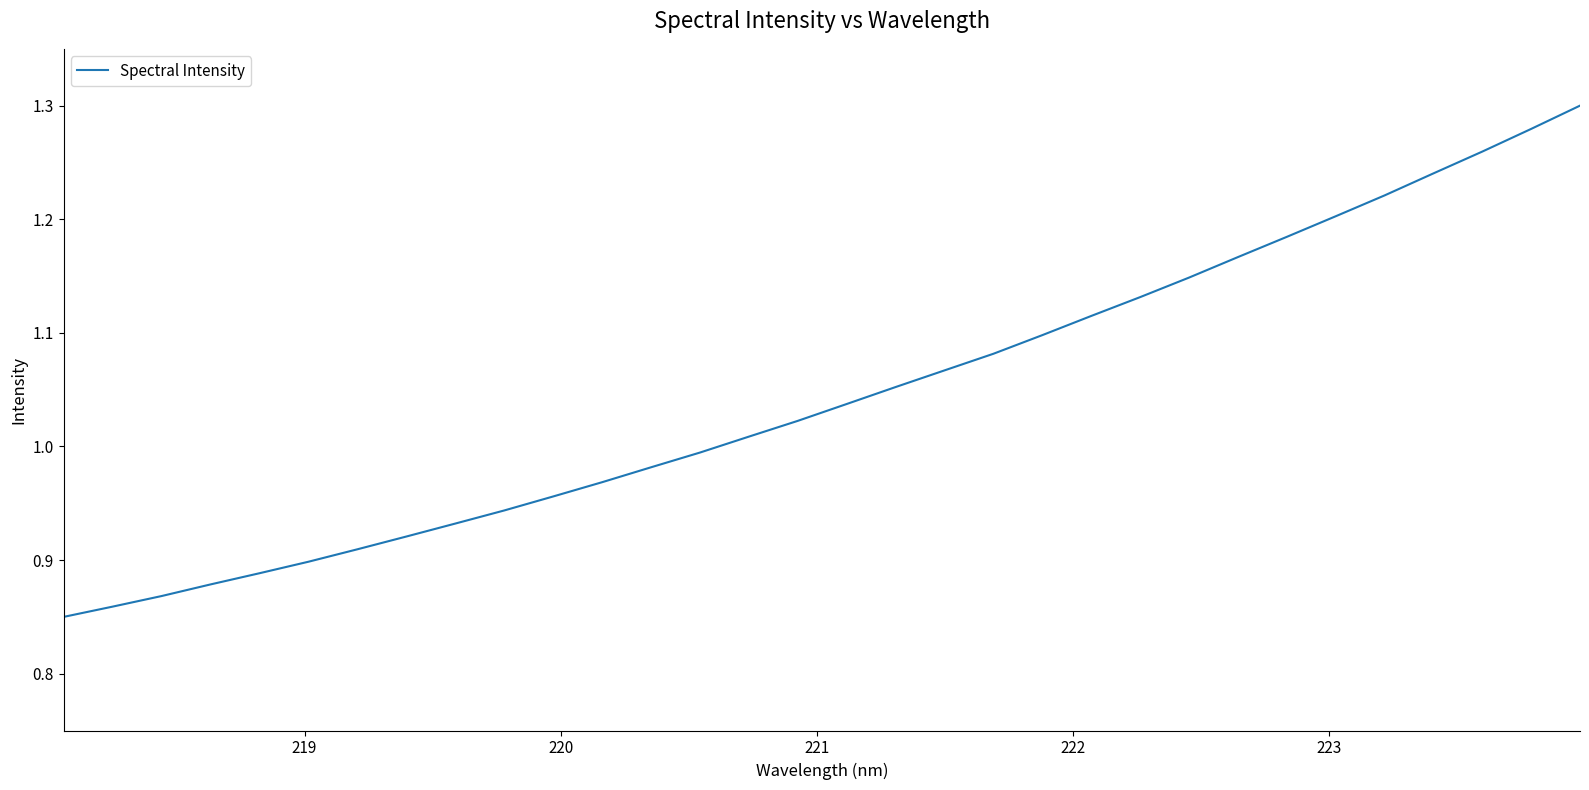

How many lines are shown in the chart?

1